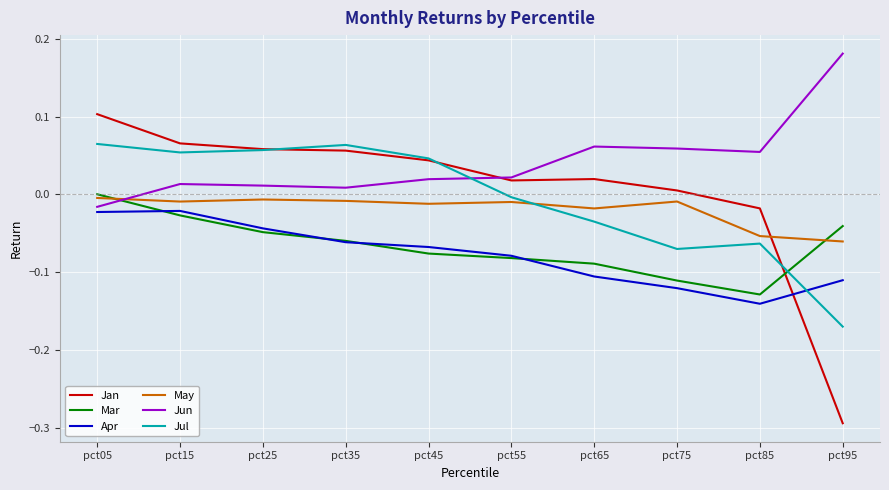

How many lines are shown in the chart?

6